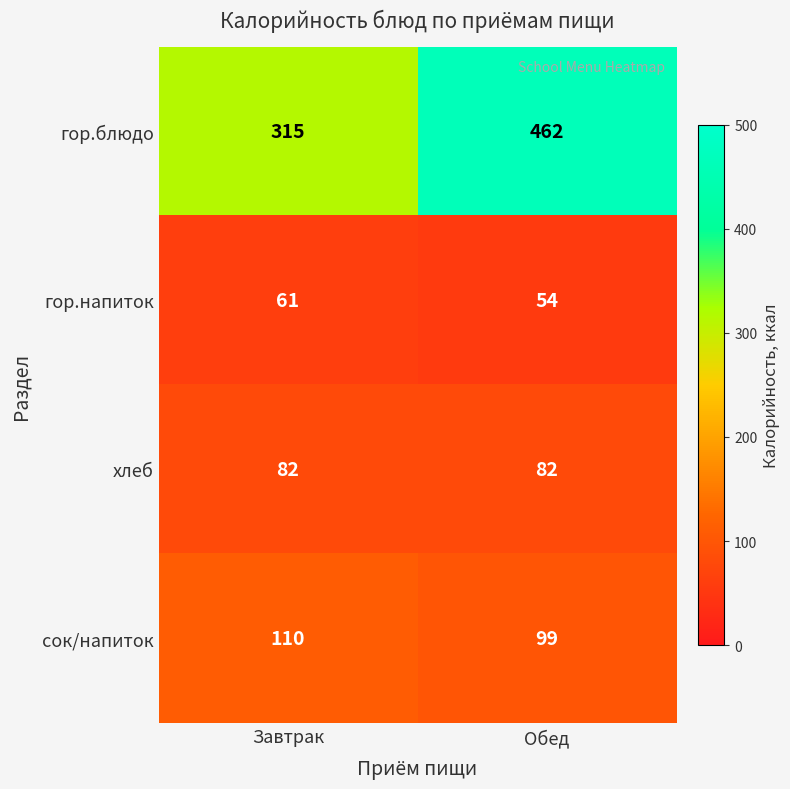

What is the difference between the maximum and minimum values in the гор.блюдо series?

147